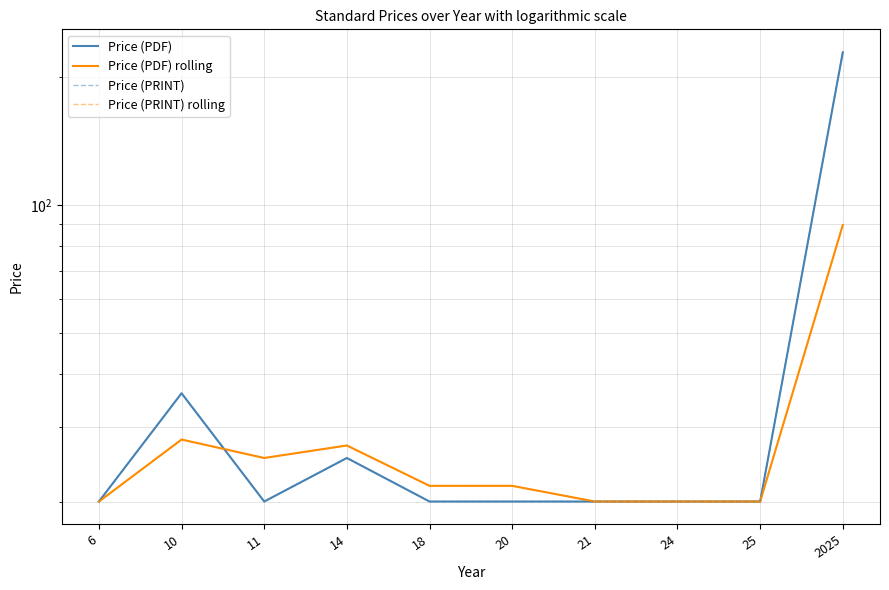

At how many categories does at least one series exceed 56?

1